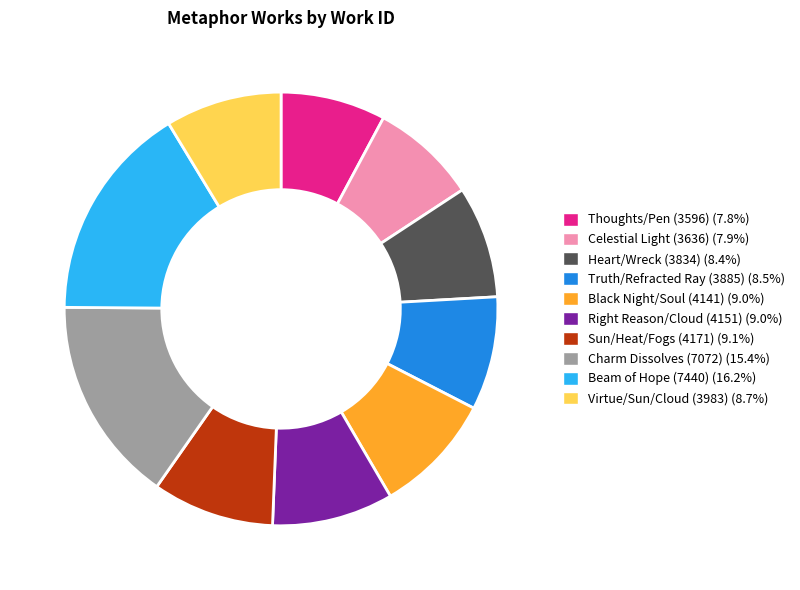

What is the largest slice in the pie chart?

Beam of Hope (7440)